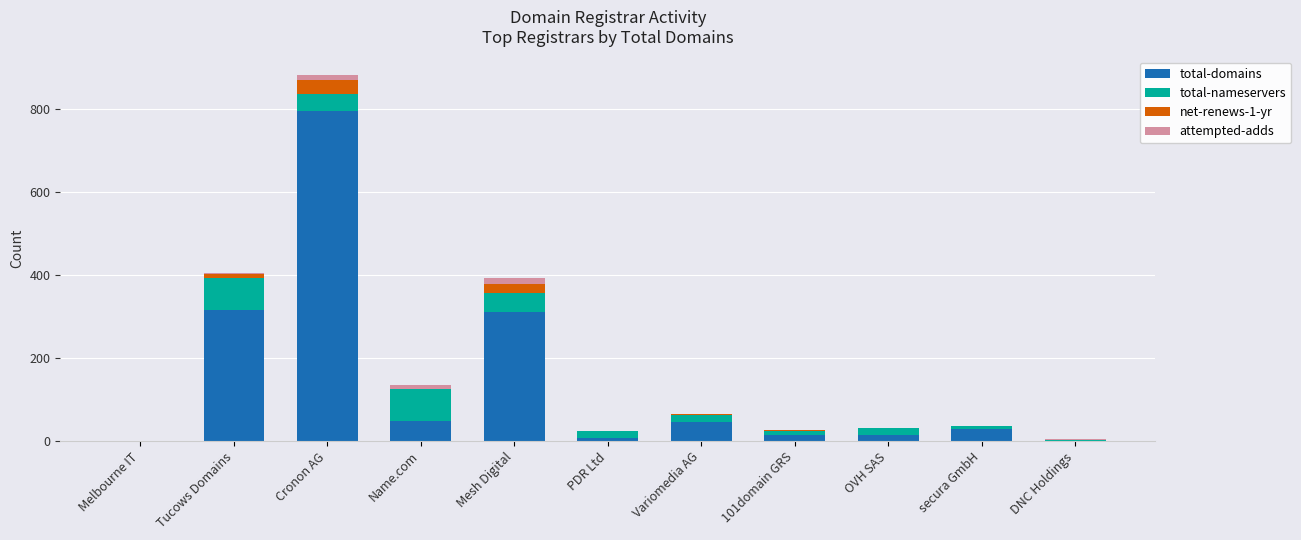

At which label does total-domains reach its peak?

Cronon AG